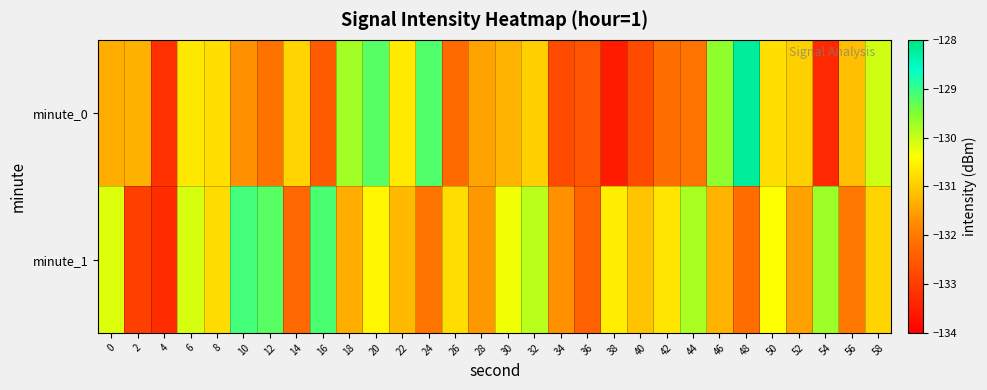

What is the total value across all series at 32?

-260.9